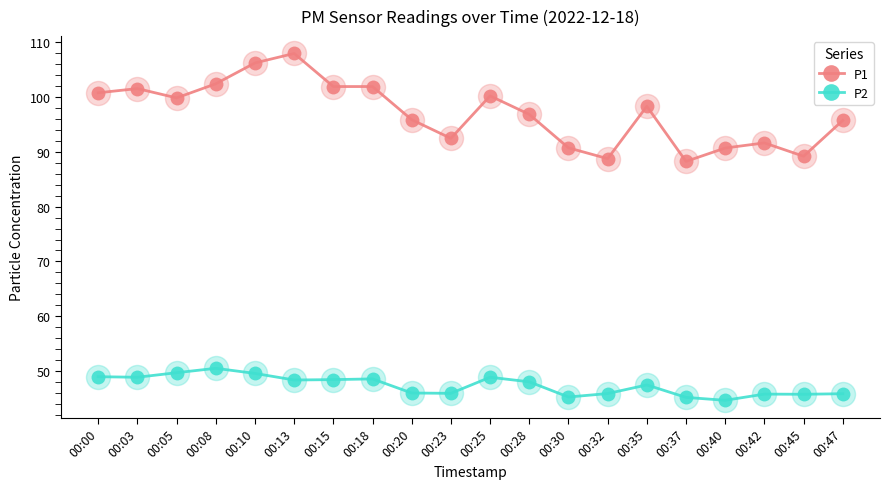

What is the total value across all series at 00:30?

136.0